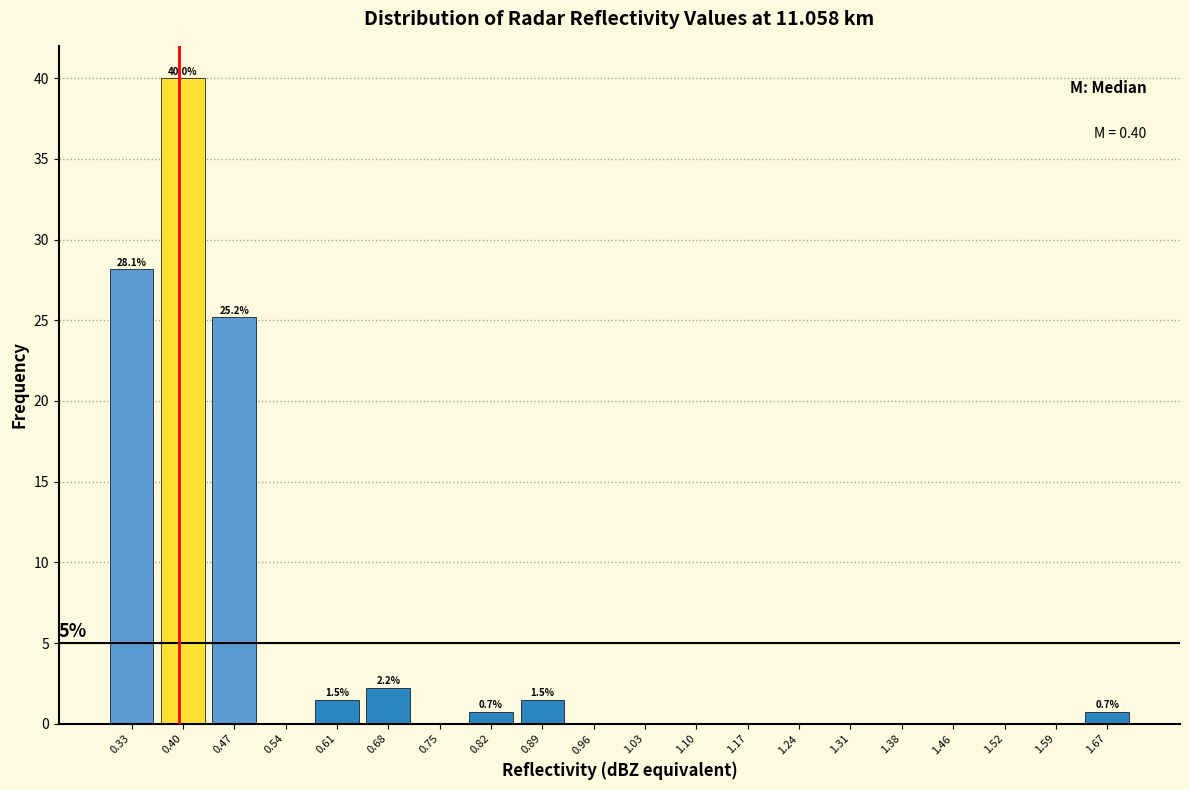

Which range on the x-axis has the tallest bar?

0.37 to 0.44